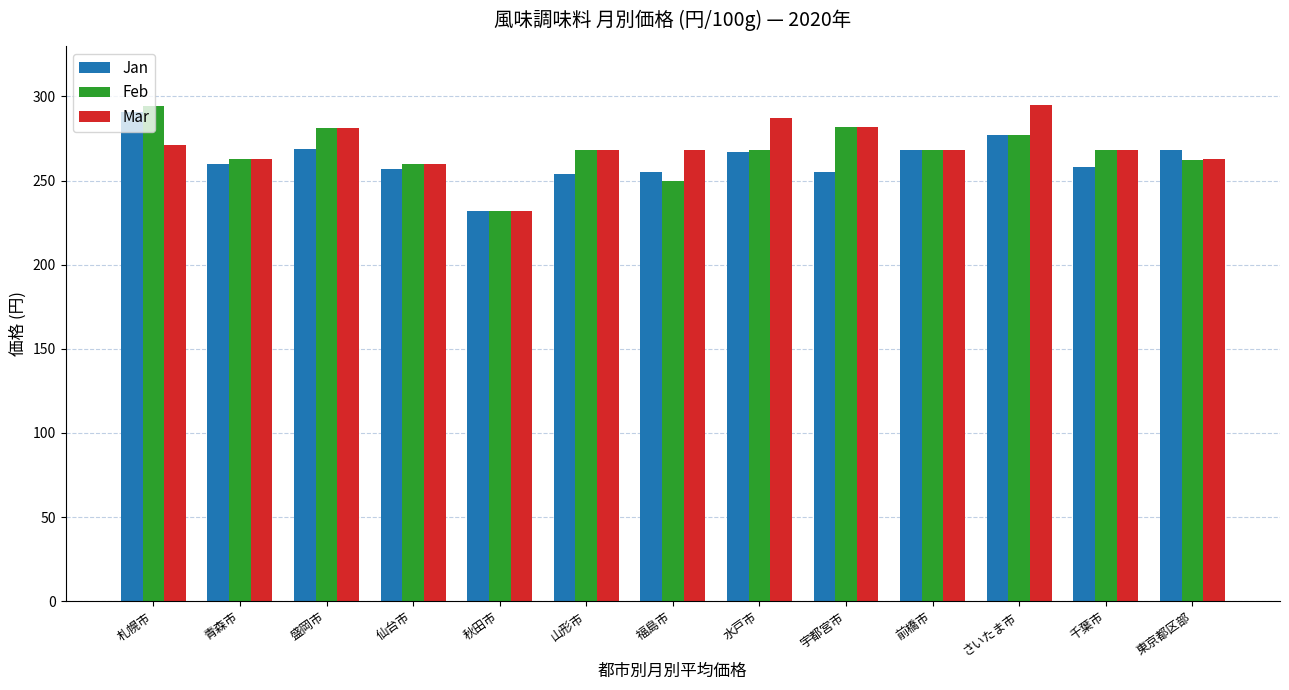

What is the sum of the Feb values at 東京都区部 and 仙台市?

522